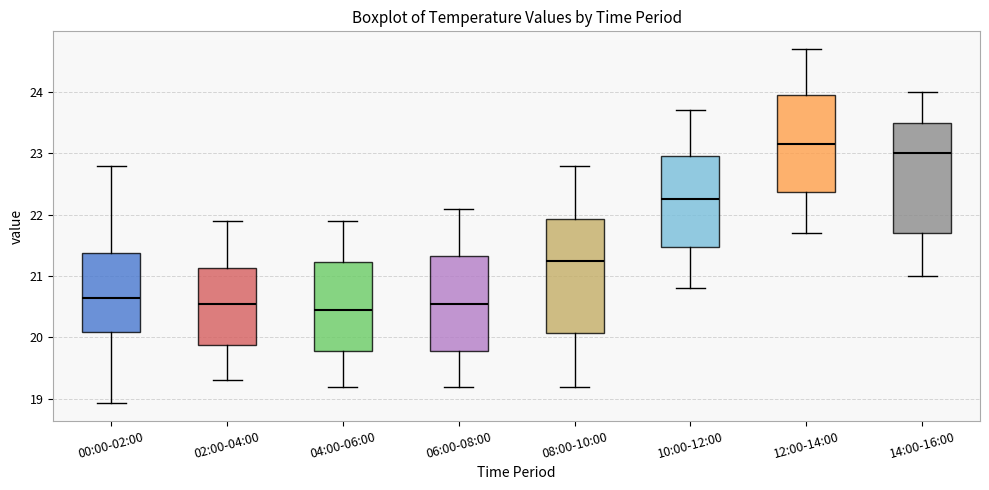

Reading left to right, transcribe this box plot: for each box, give where its median line is, the range the box spans, and where its two whiskers end, as read against the y-axis. The values are not printed on the chart, so give them approximately, as read against the axis.

00:00-02:00: median 20.7, box 20.1 to 21.4, whiskers 18.9 to 22.8
02:00-04:00: median 20.6, box 19.9 to 21.1, whiskers 19.3 to 21.9
04:00-06:00: median 20.5, box 19.8 to 21.2, whiskers 19.2 to 21.9
06:00-08:00: median 20.6, box 19.8 to 21.3, whiskers 19.2 to 22.1
08:00-10:00: median 21.3, box 20.1 to 21.9, whiskers 19.2 to 22.8
10:00-12:00: median 22.3, box 21.5 to 23.0, whiskers 20.8 to 23.7
12:00-14:00: median 23.2, box 22.4 to 24.0, whiskers 21.7 to 24.7
14:00-16:00: median 23.0, box 21.7 to 23.5, whiskers 21.0 to 24.0